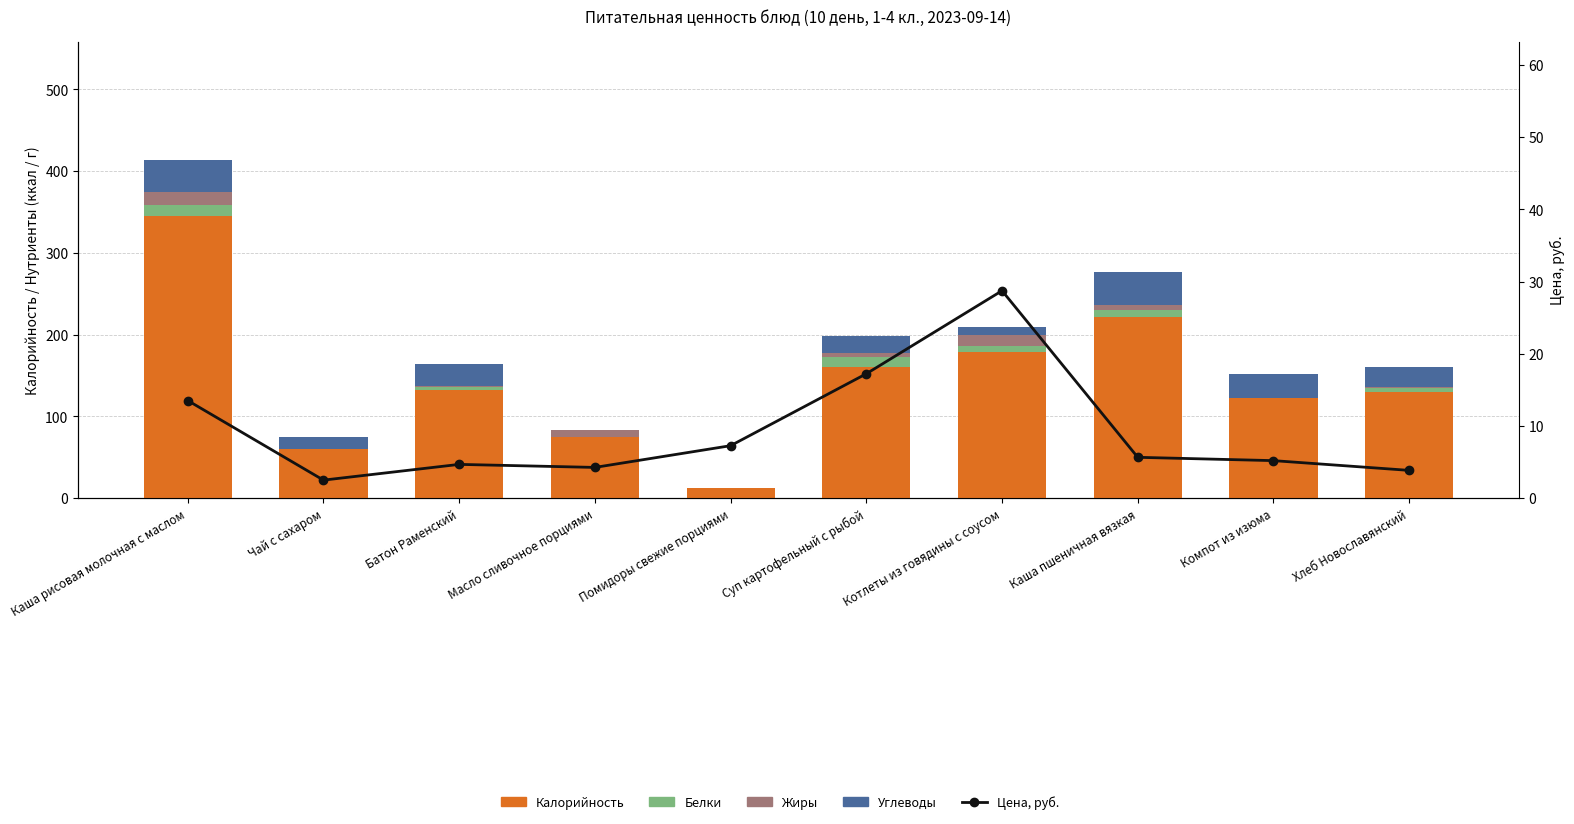

What is the sum of all Жиры values?

50.1